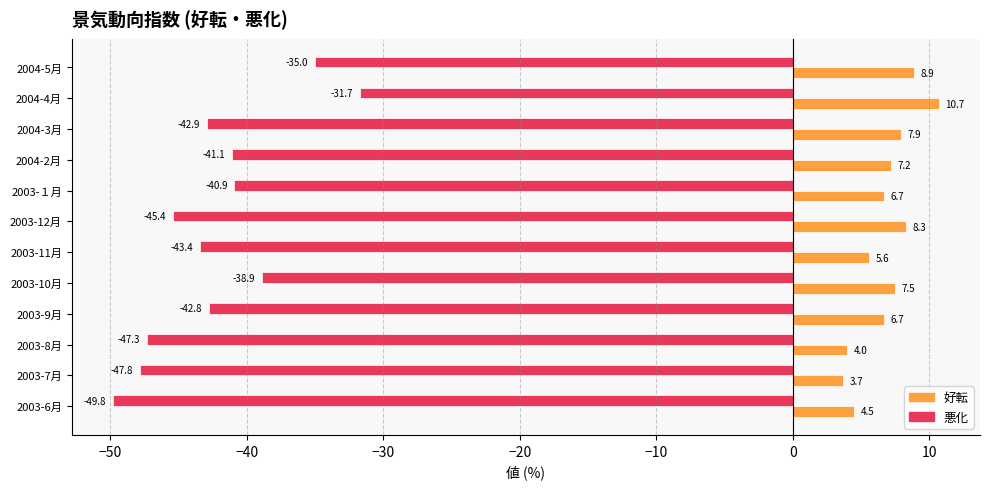

What is the lowest value of the 好転 series?

3.7